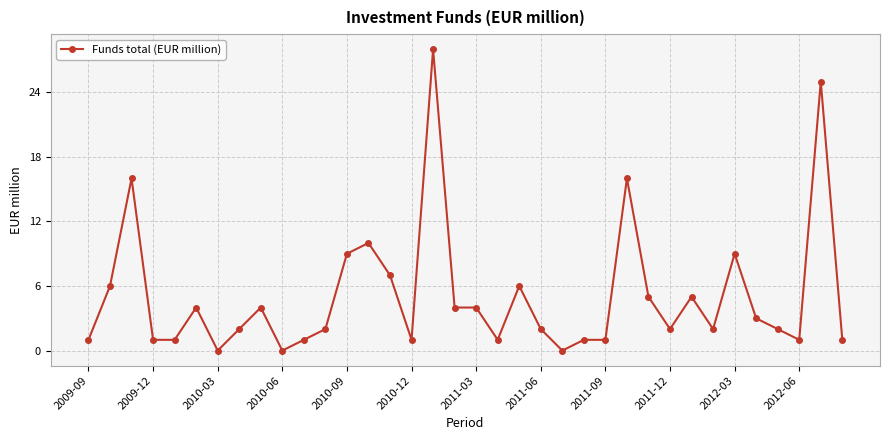

What is the sum of all values?

183